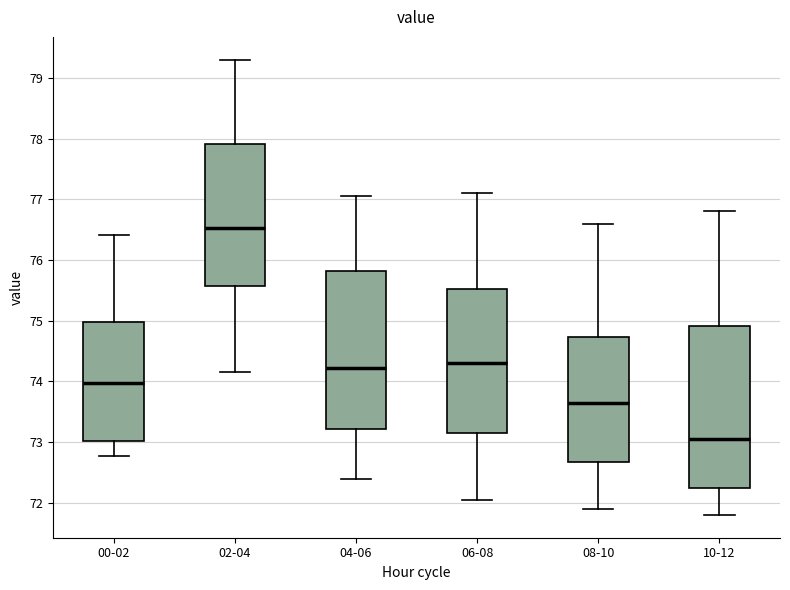

Reading left to right, read every box against the y-axis: the position of its median line, the range the box covers, and the ends of its whiskers. The values are not printed on the chart, so give them approximately, as read against the axis.

00-02: median 74.0, box 73.0 to 75.0, whiskers 72.8 to 76.4
02-04: median 76.5, box 75.6 to 77.9, whiskers 74.2 to 79.3
04-06: median 74.2, box 73.2 to 75.8, whiskers 72.4 to 77.1
06-08: median 74.3, box 73.2 to 75.5, whiskers 72.1 to 77.1
08-10: median 73.7, box 72.7 to 74.7, whiskers 71.9 to 76.6
10-12: median 73.1, box 72.3 to 74.9, whiskers 71.8 to 76.8